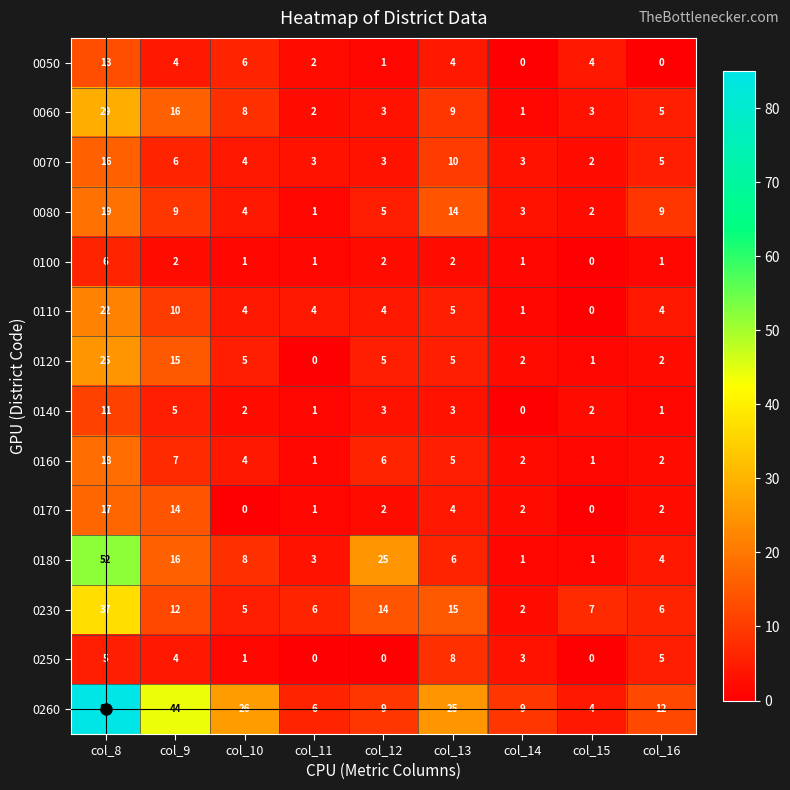

What is the difference between the maximum and minimum values in the 0050 series?

13